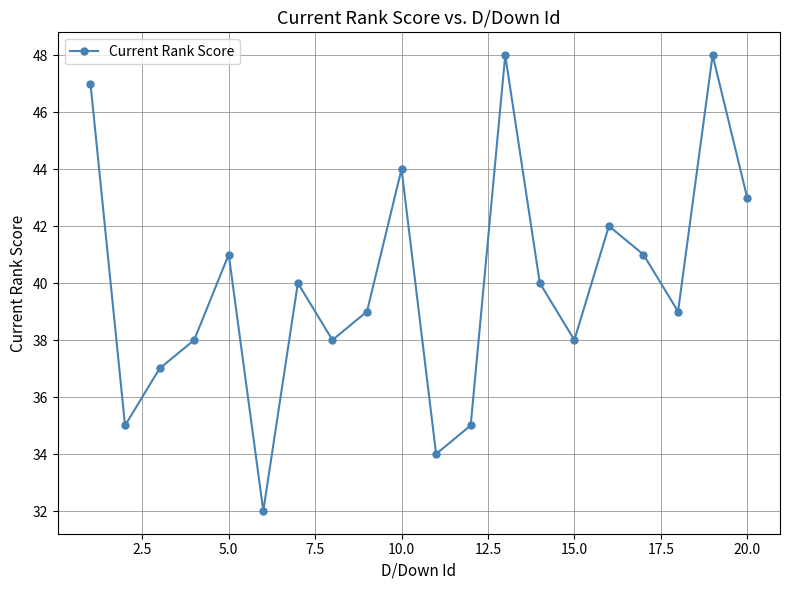

True or false: there are more than 2 points higher than both neighbors.

True